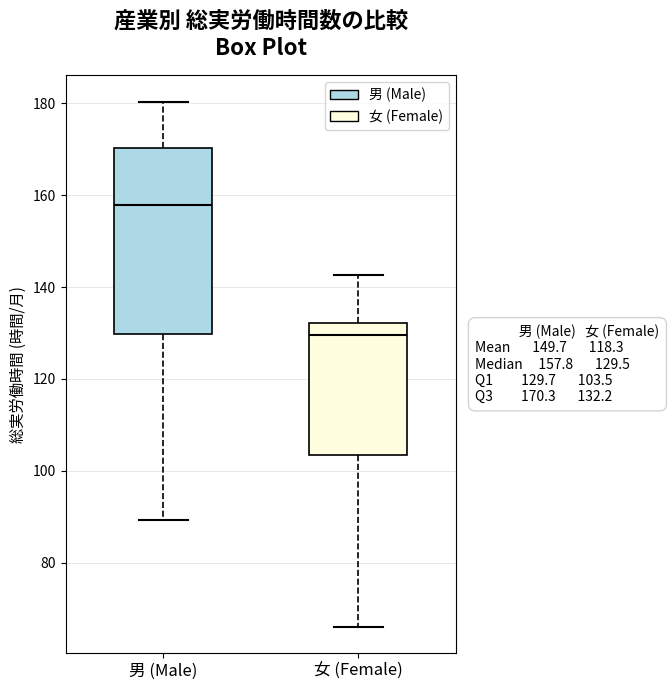

Which box's median line is the lowest?

女 (Female)